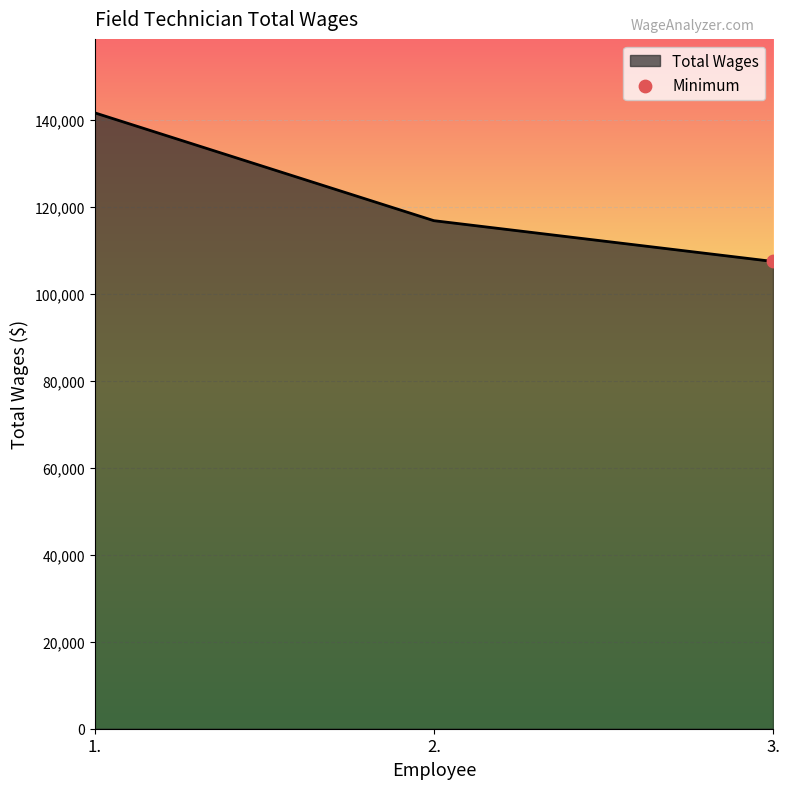

What is the ratio of the value at 2. to the value at 1.?

0.8